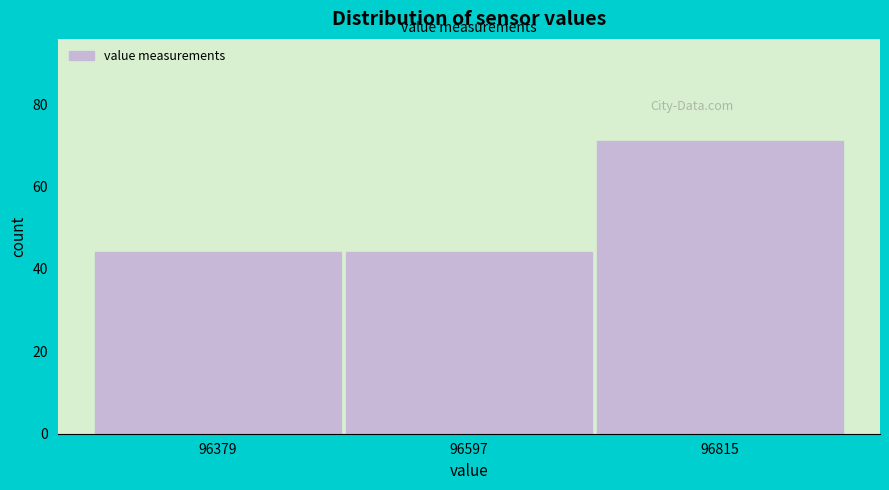

Reading left to right, transcribe this chart: for each bar, give the range it covers on the x-axis and its height. Neither the bar edges nor the heights are printed on the chart, so give them approximately, as read against the axes.

96250 to 96500: 44
96500 to 96700: 44
96700 to 96900: 72